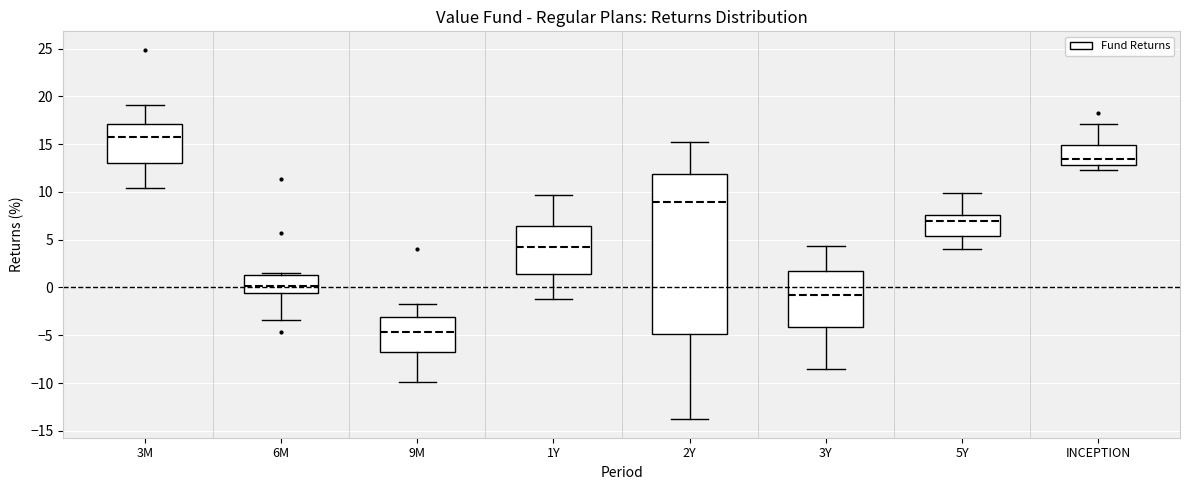

Reading left to right, read every box against the y-axis: the position of its median line, the range the box covers, and the ends of its whiskers. The values are not printed on the chart, so give them approximately, as read against the axis.

3M: median 16.0, box 13.0 to 17.0, whiskers 10.5 to 19.0
6M: median 0.0, box -0.5 to 1.5, whiskers -3.5 to 1.5 (just above the box's upper edge)
9M: median -4.5, box -7.0 to -3.0, whiskers -10.0 to -1.5
1Y: median 4.0, box 1.5 to 6.5, whiskers -1.0 to 9.5
2Y: median 9.0, box -5.0 to 12.0, whiskers -14.0 to 15.5
3Y: median -1.0, box -4.0 to 2.0, whiskers -8.5 to 4.5
5Y: median 7.0, box 5.5 to 7.5, whiskers 4.0 to 10.0
INCEPTION: median 13.5, box 13.0 to 15.0, whiskers 12.5 to 17.0